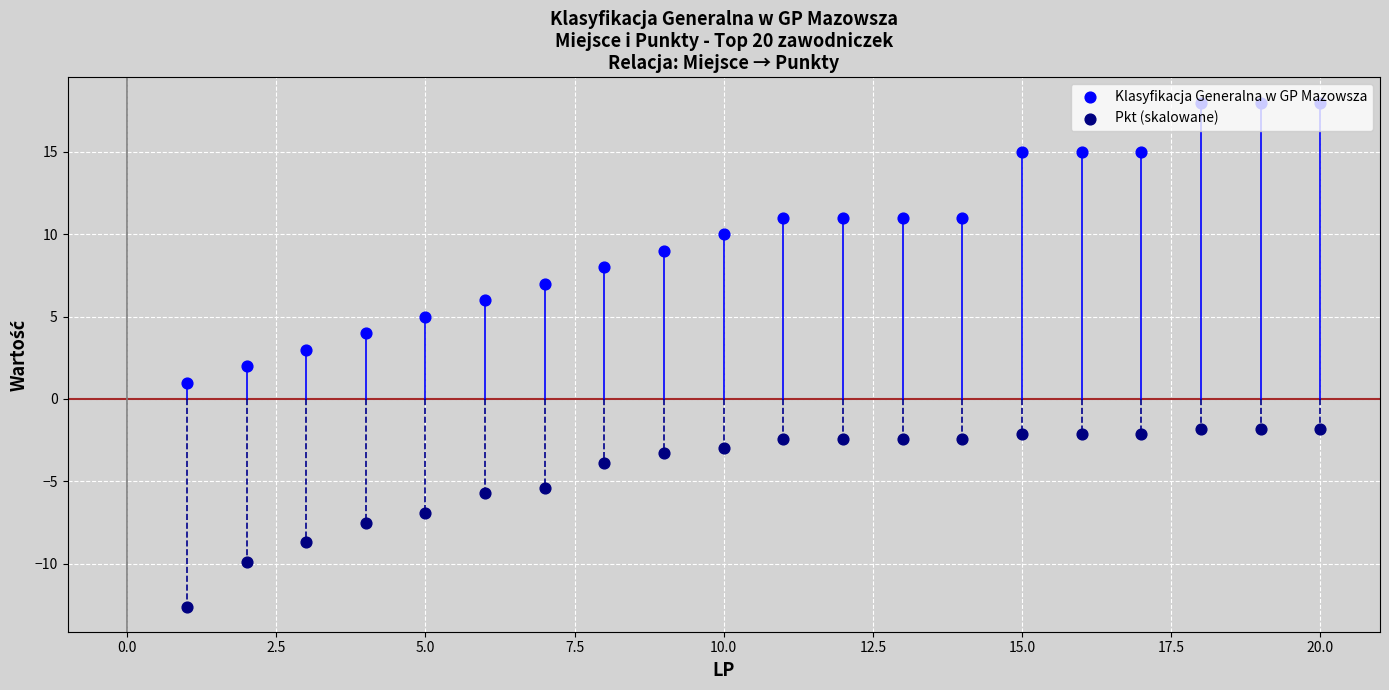

Is the value of Klasyfikacja Generalna w GP Mazowsza at 5.0 greater than the value of Pkt (skalowane) at 13?

Yes